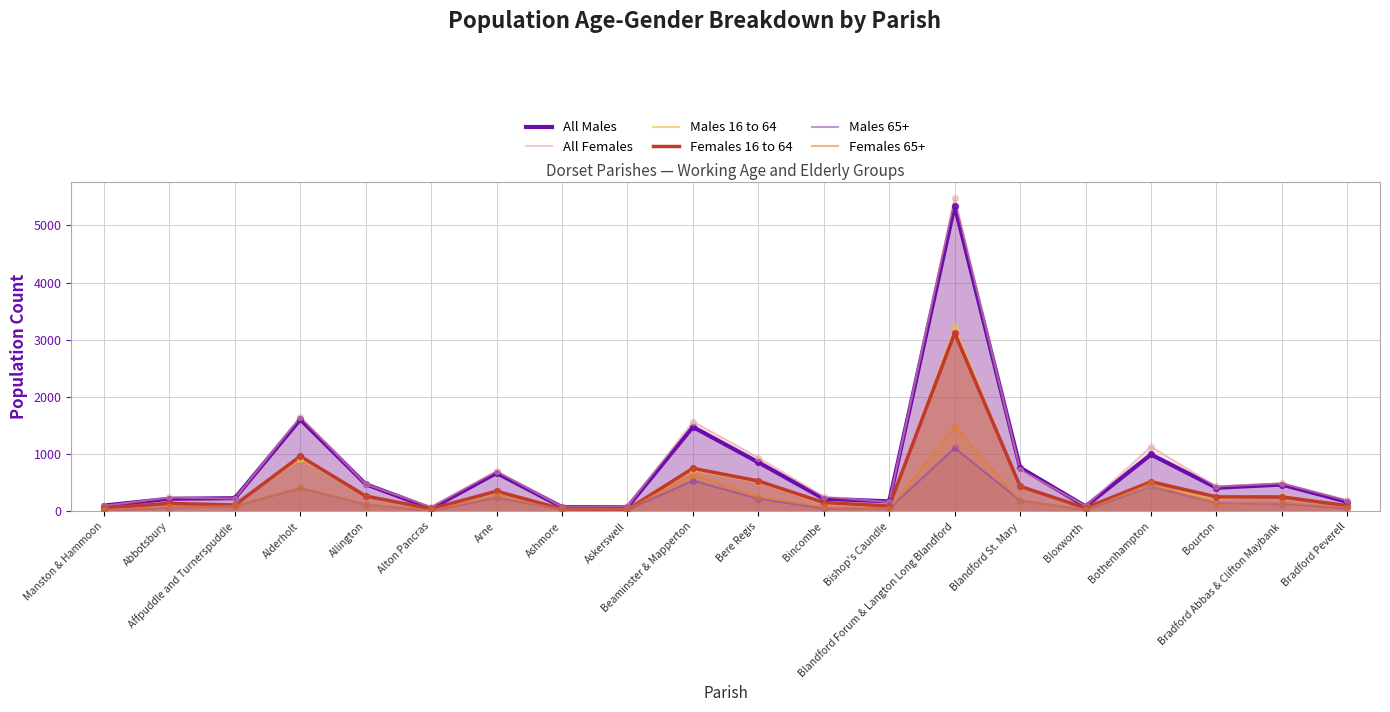

Is the value of Males 16 to 64 at Arne greater than the value of Females 65+ at Alton Pancras?

Yes